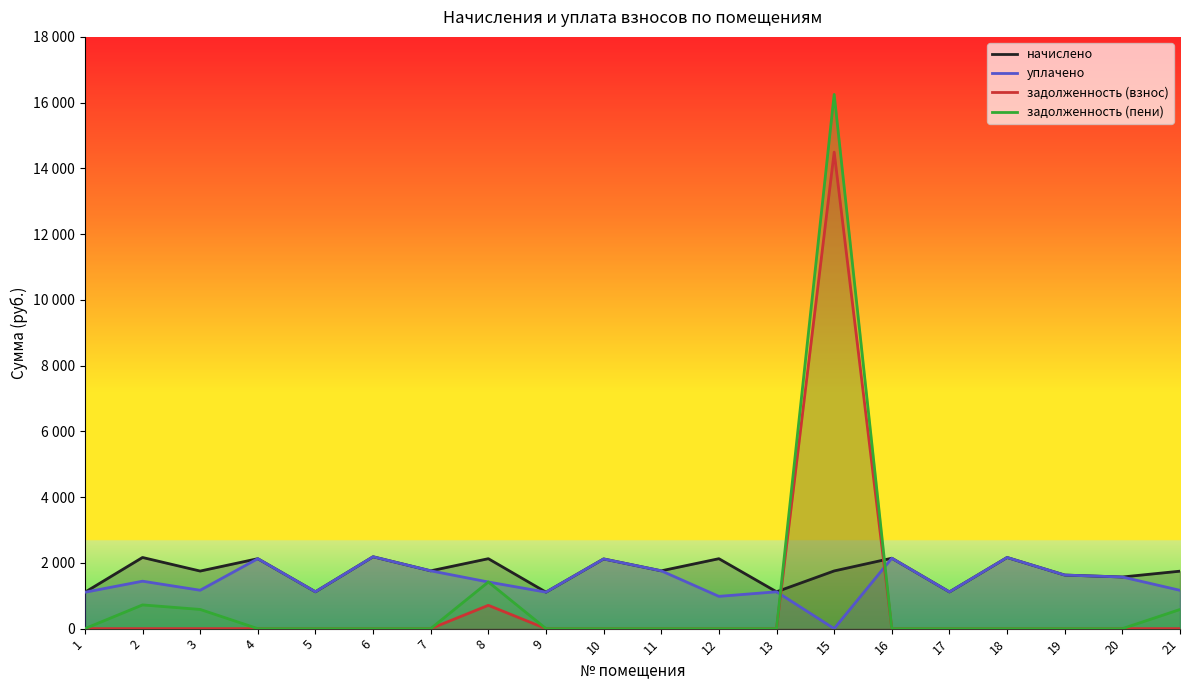

True or false: задолженность (взнос) has a value of 14494.6 at 15.

True